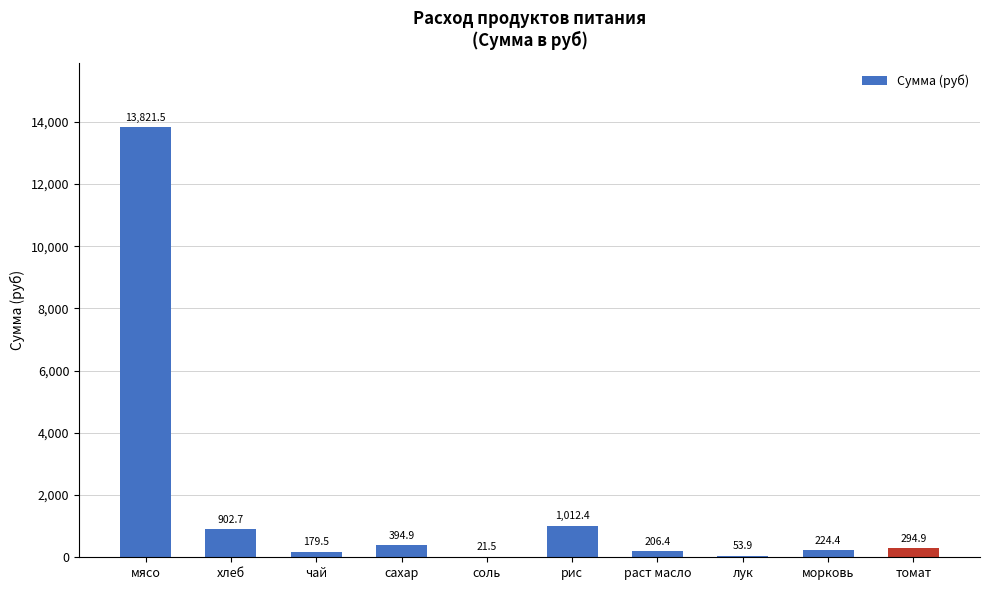

Reading left to right, extract all data points from this chart.

мясо=13821.5	хлеб=902.7	чай=179.5	сахар=394.9	соль=21.5	рис=1012.4	раст масло=206.4	лук=53.9	морковь=224.4	томат=294.9